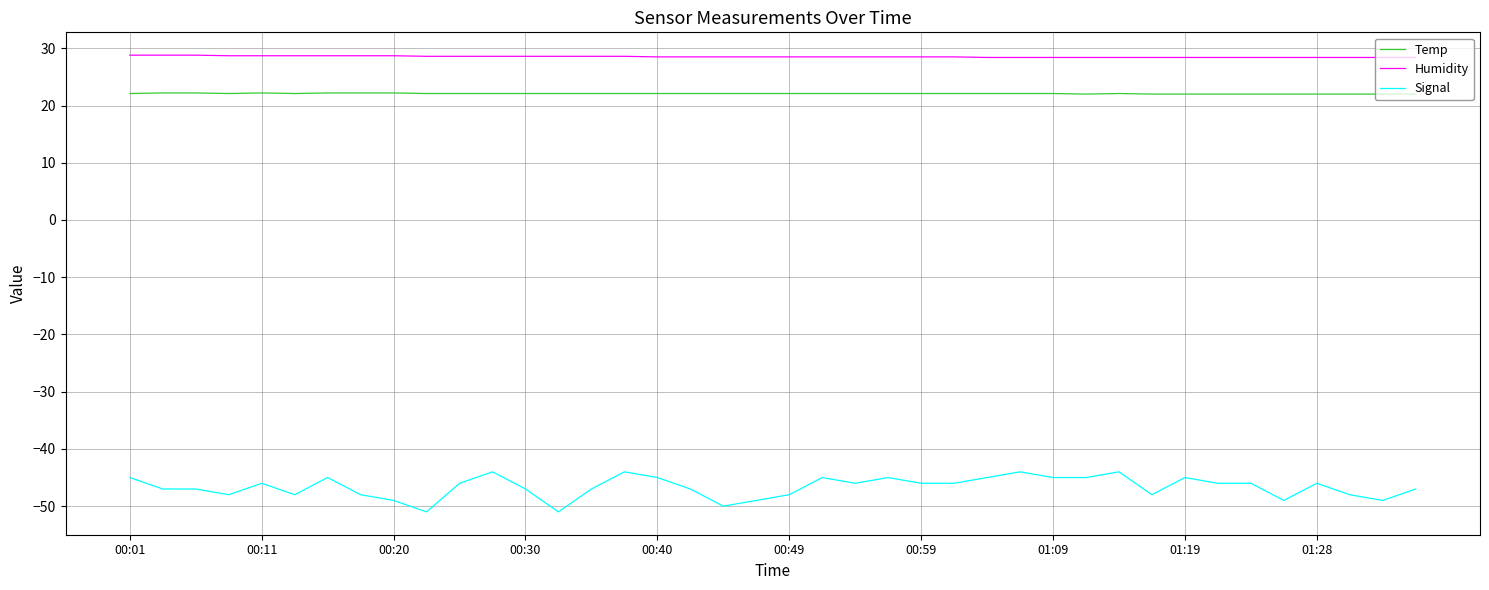

True or false: Humidity and Signal cross at least once.

False